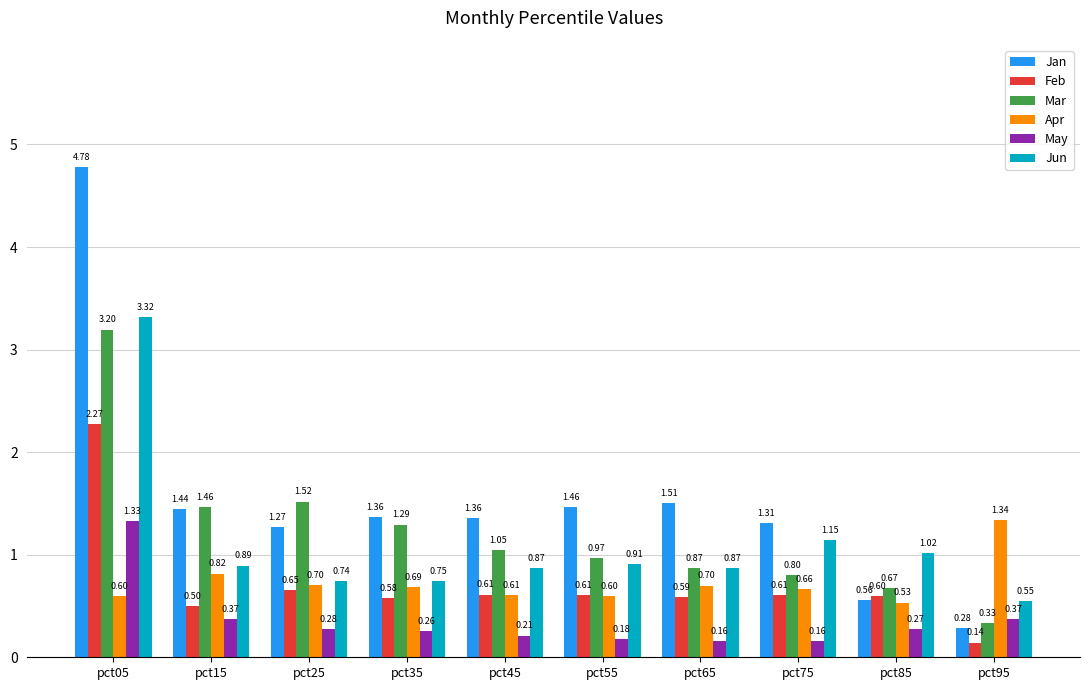

What is the sum of all Apr values?

7.2